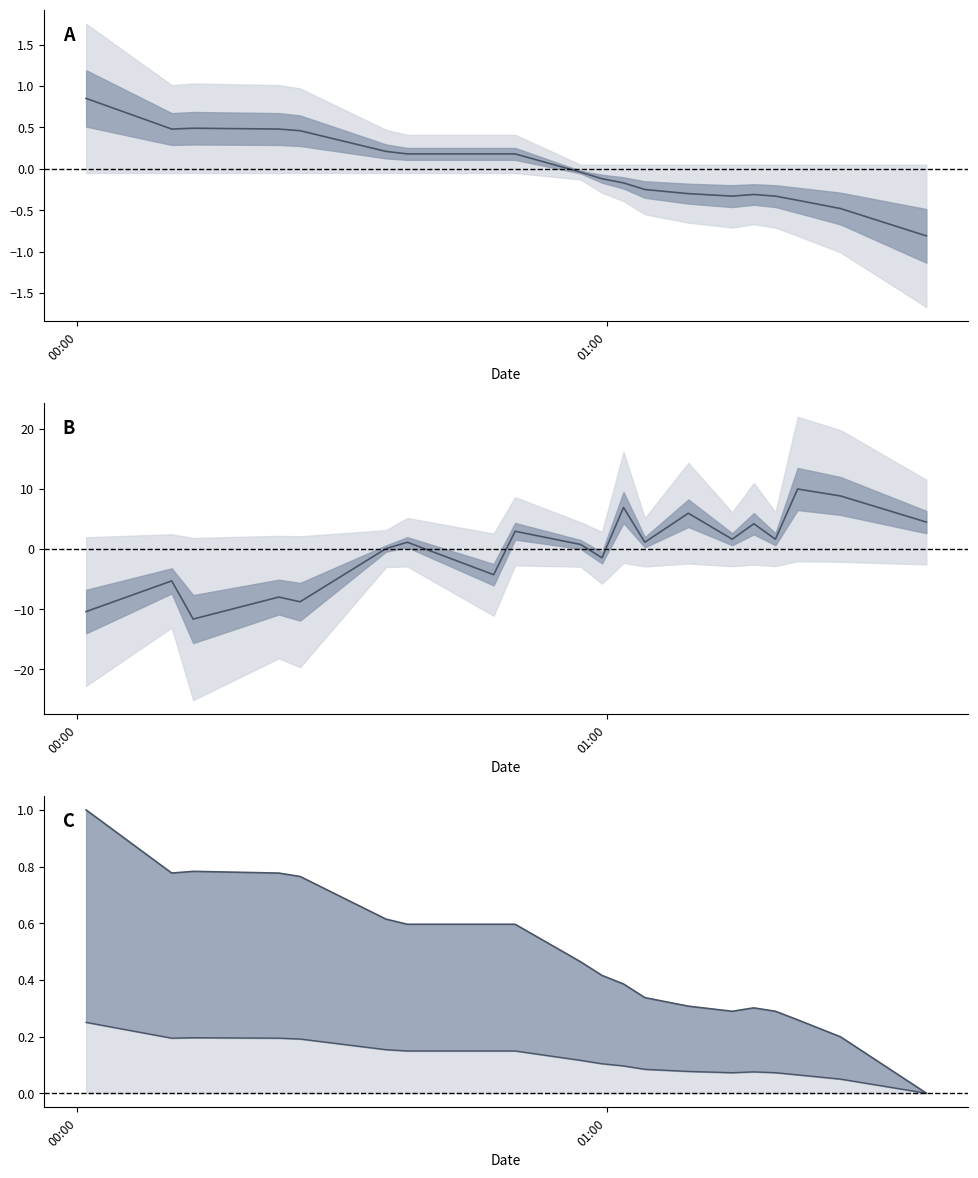

True or false: temperature anomaly and pressure anomaly cross at least once.

True